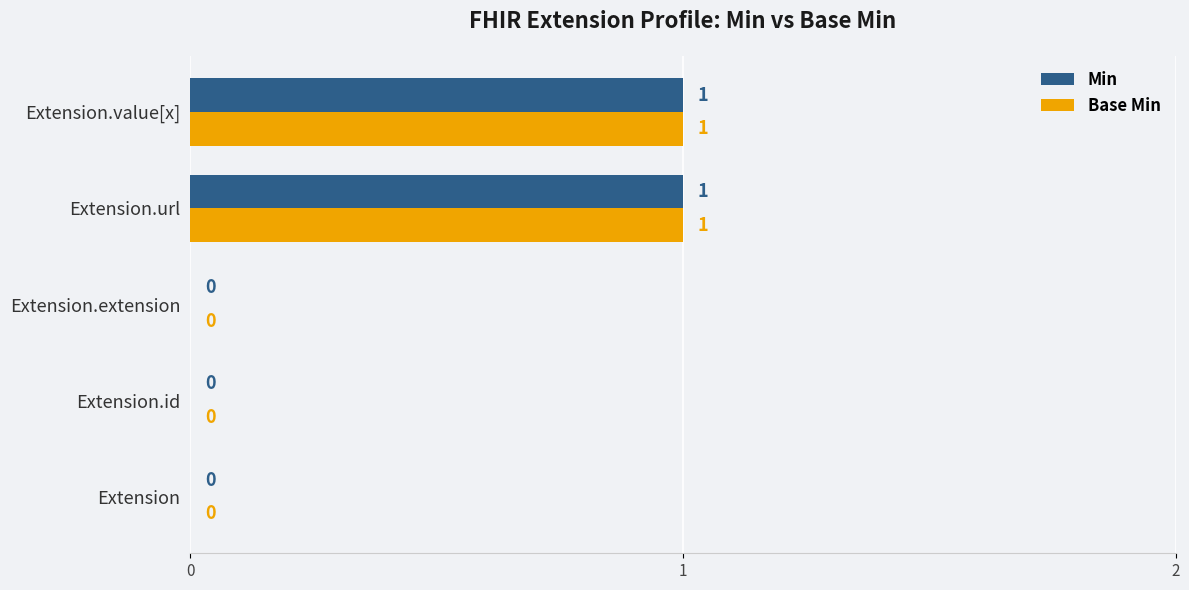

How many Min values are between 0 and 1?

5